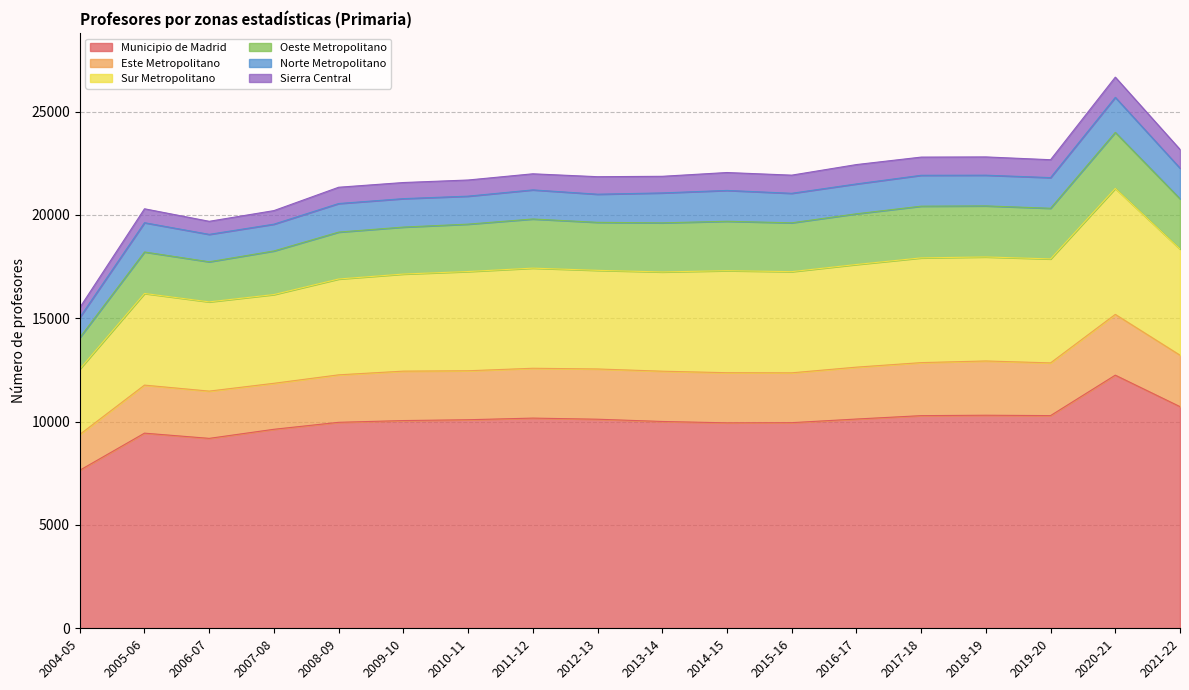

Which category has the highest value in the Sierra Central series?

2020-21